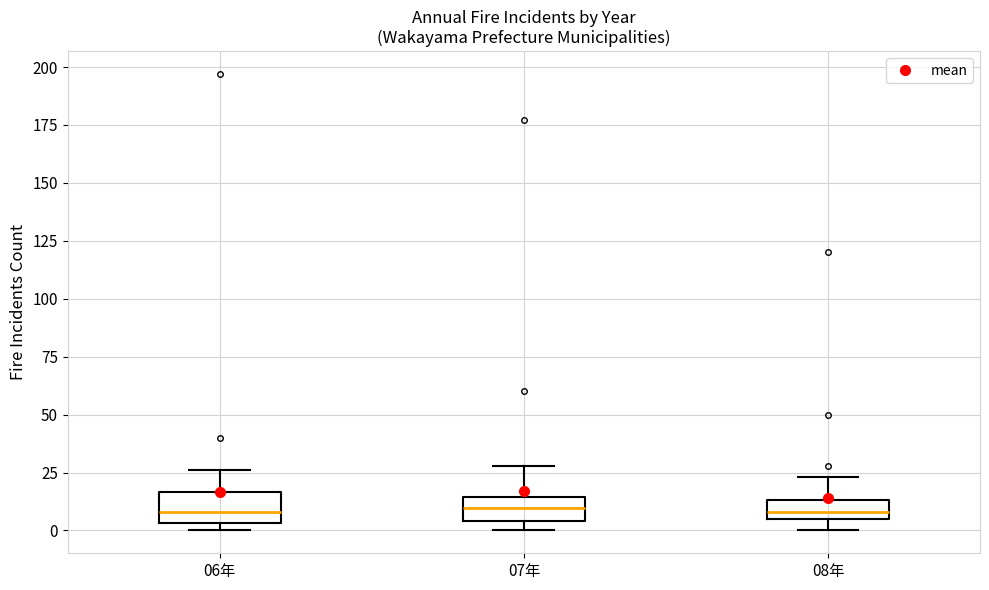

Reading left to right, read every box against the y-axis: the position of its median line, the range the box covers, and the ends of its whiskers. The values are not printed on the chart, so give them approximately, as read against the axis.

06年: median 10, box 5 to 15, whiskers 0 to 25
07年: median 10, box 5 to 15, whiskers 0 to 30
08年: median 10, box 5 to 15, whiskers 0 to 25